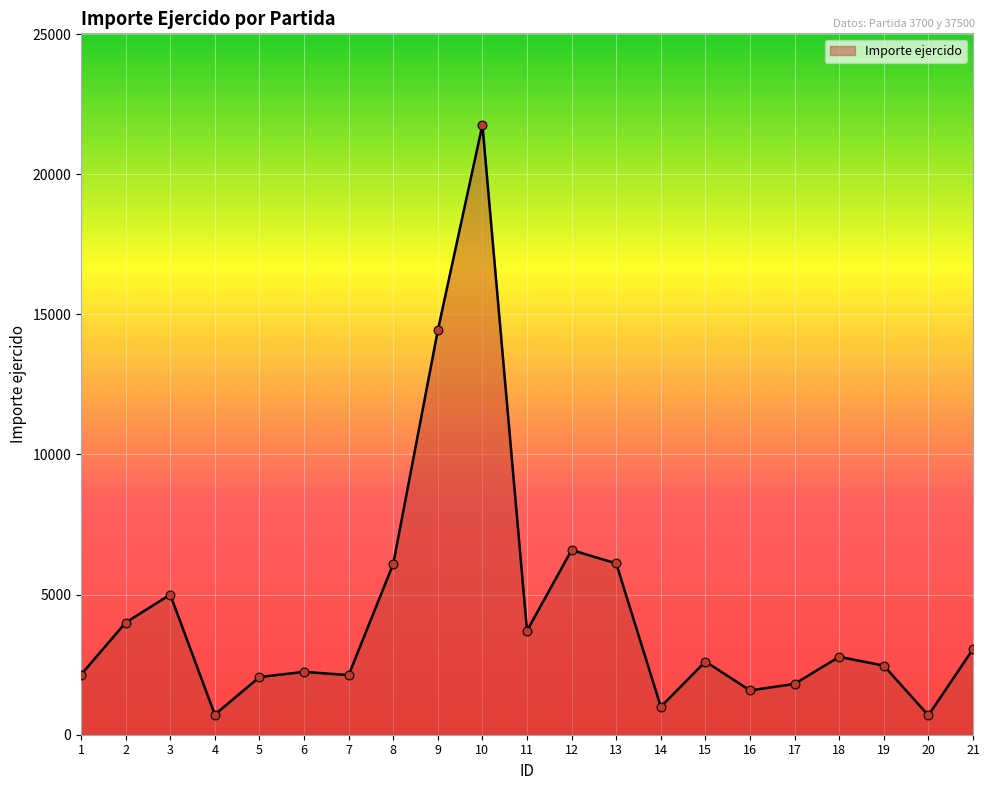

Between 12 and 7, which is larger?

12